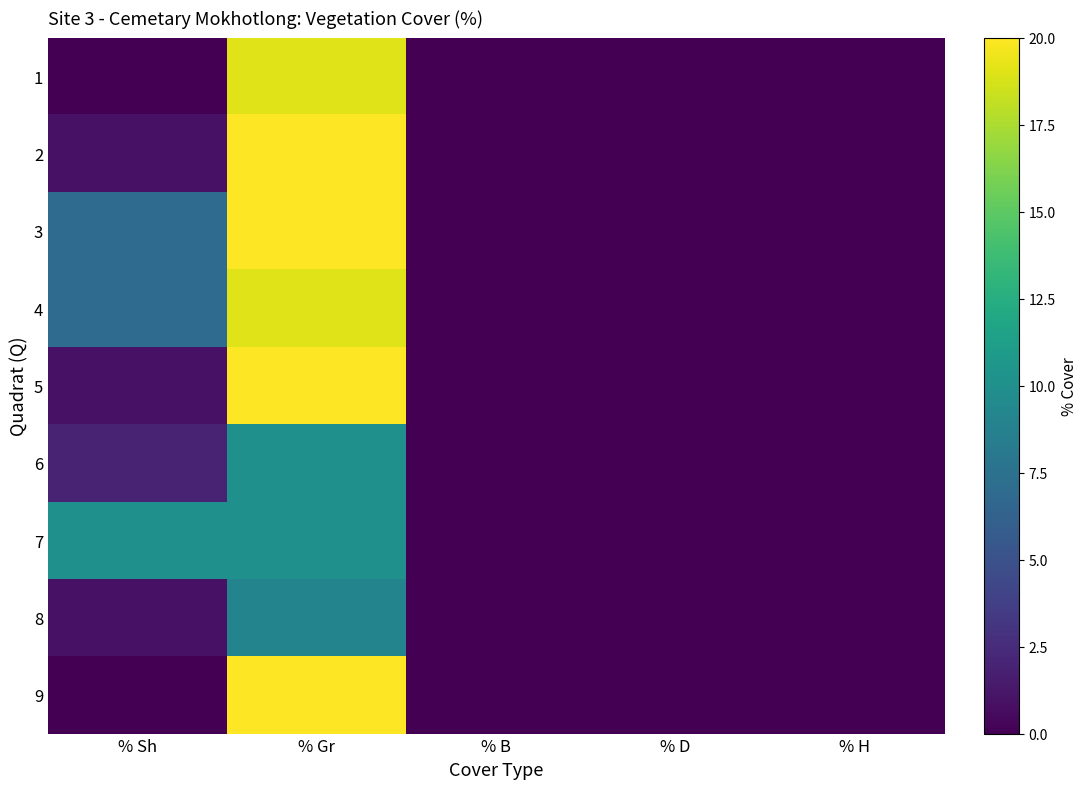

Reading right to left, what are all the values shown in this chart?

1: % H=0	% D=0	% B=0	% Gr=19	% Sh=0
2: % H=0	% D=0	% B=0	% Gr=20	% Sh=1
3: % H=0	% D=0	% B=0	% Gr=20	% Sh=7
4: % H=0	% D=0	% B=0	% Gr=19	% Sh=7
5: % H=0	% D=0	% B=0	% Gr=20	% Sh=1
6: % H=0	% D=0	% B=0	% Gr=10	% Sh=2
7: % H=0	% D=0	% B=0	% Gr=10	% Sh=10
8: % H=0	% D=0	% B=0	% Gr=9	% Sh=1
9: % H=0	% D=0	% B=0	% Gr=20	% Sh=0